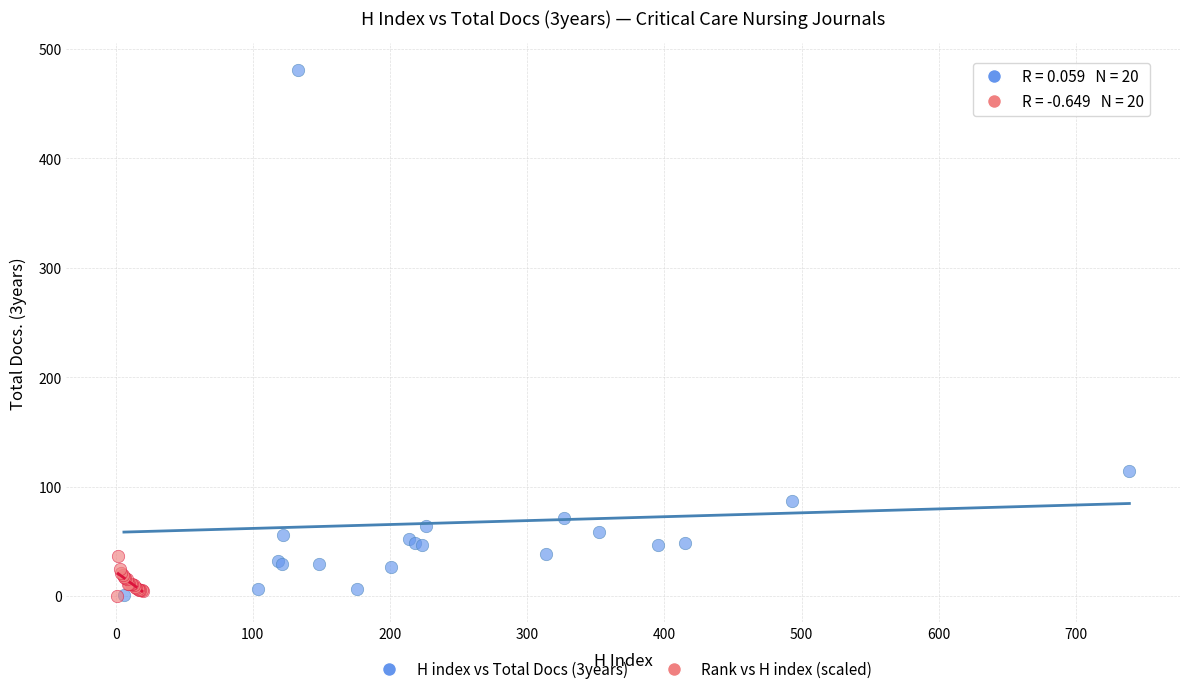

Which series has the largest Y range (max minus min)?

H index vs Total Docs (3years)